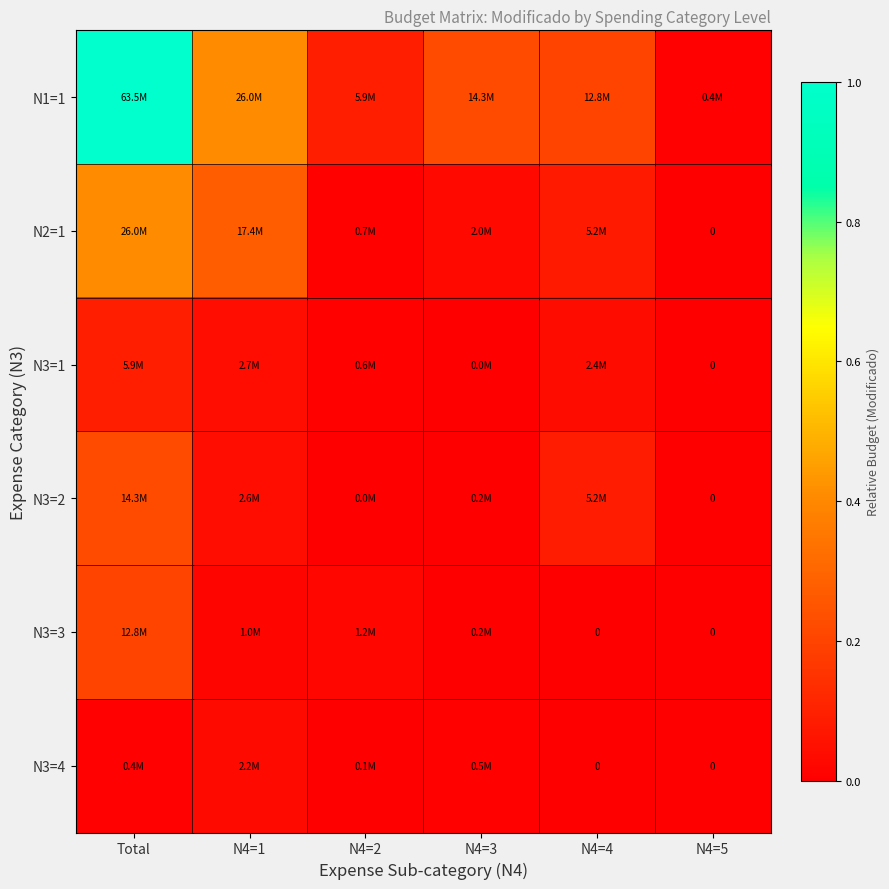

At which category is the sum across all series the highest?

Total